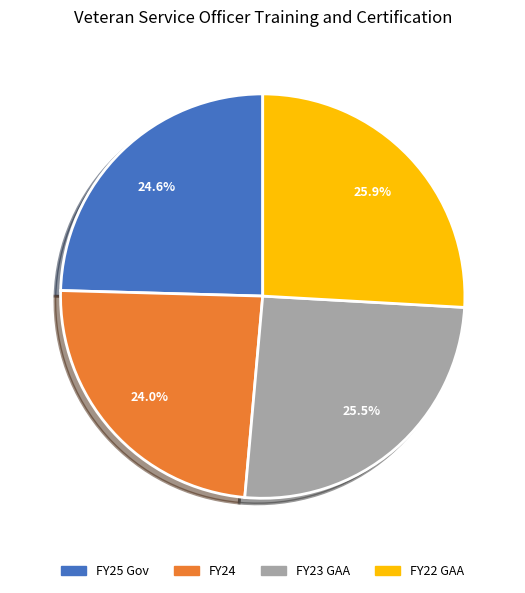

What is the total percentage of FY25 Gov and FY24?

48.6%